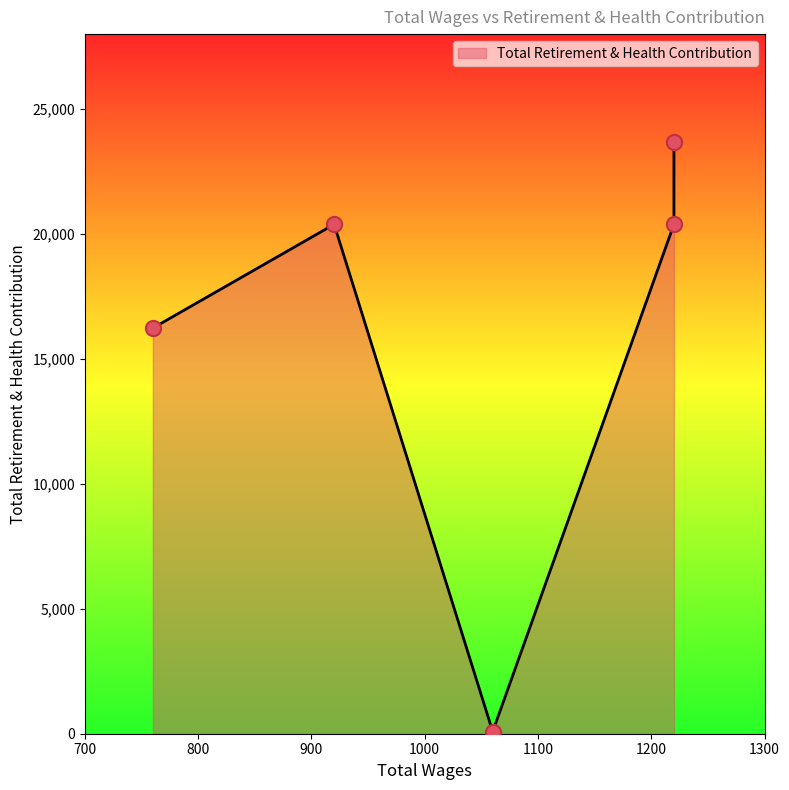

What is the change in value from 1220.0 to 920.0?

-3284